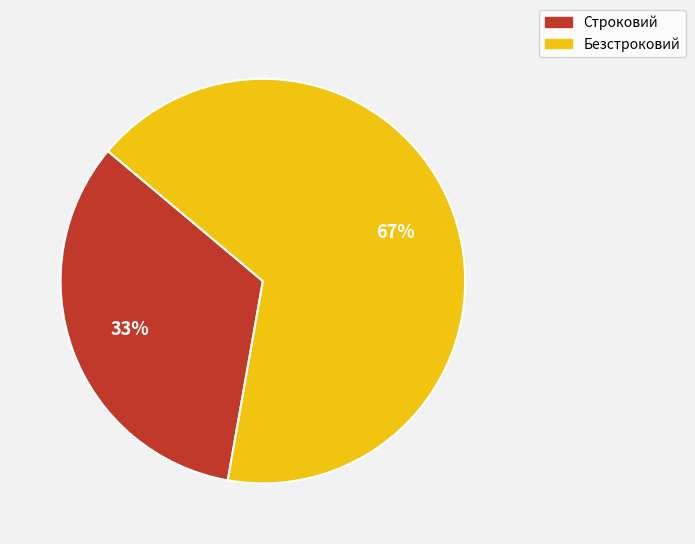

How many slices are in this pie chart?

2